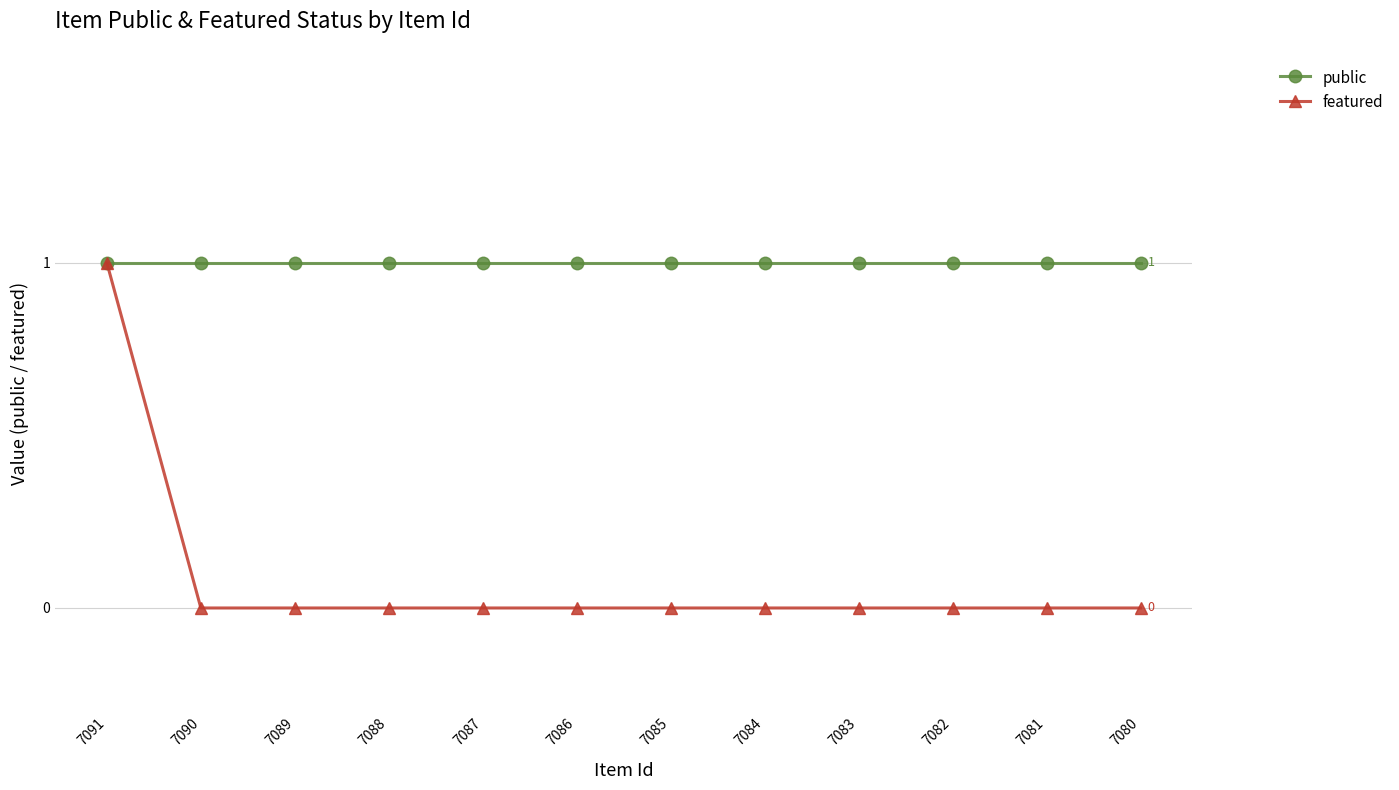

Which series has the largest range (max minus min)?

featured